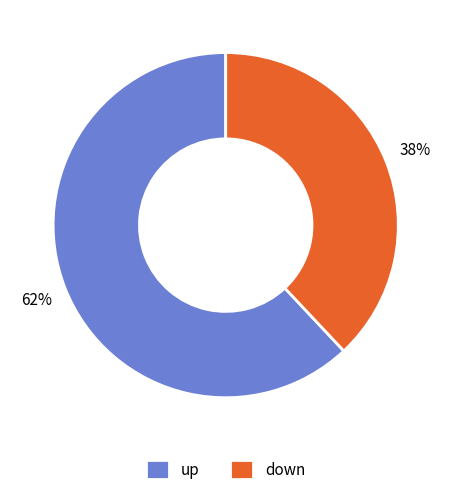

Approximately how many times larger is the value at up compared to down?

1.6